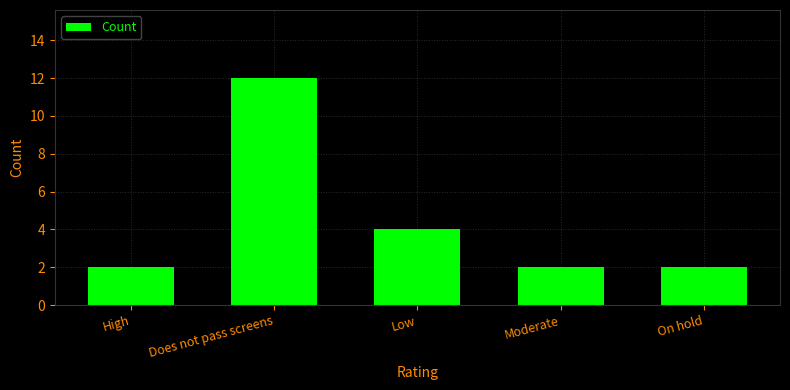

Reading right to left, extract all data points from this chart.

On hold=2	Moderate=2	Low=4	Does not pass screens=12	High=2